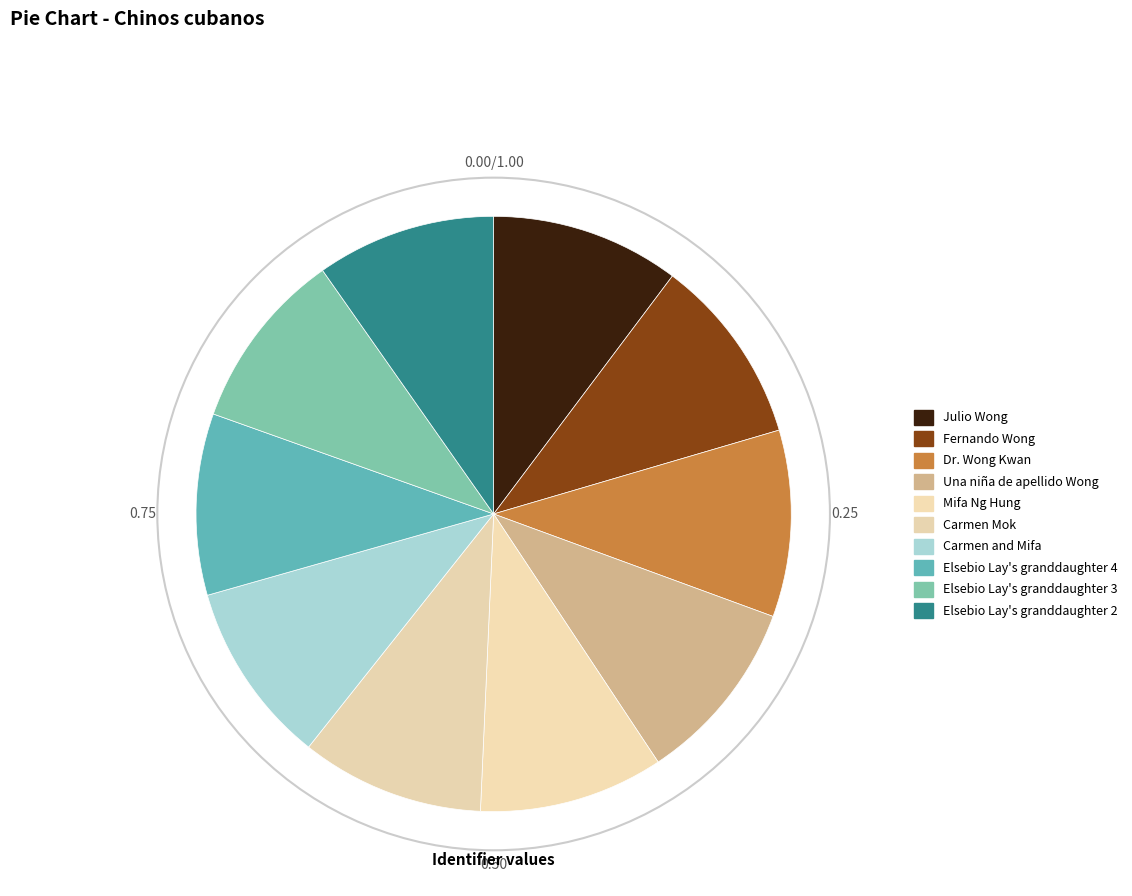

How many slices are in this pie chart?

10